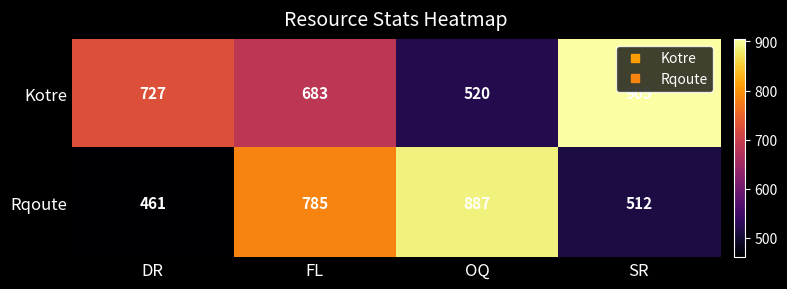

Which category has the lowest value in the Kotre series?

OQ